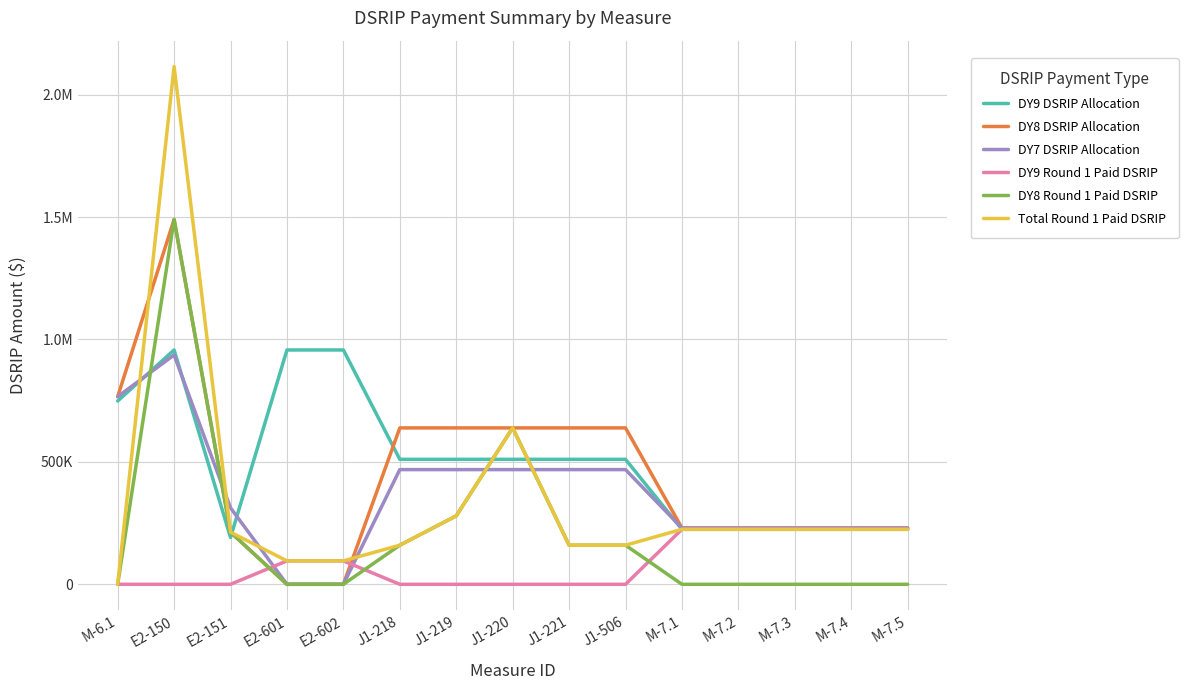

Reading left to right, transcribe all the data shown in this chart.

DY9 DSRIP Allocation: M-6.1=748618.7	E2-150=957041.0	E2-151=191408.2	E2-601=957041.0	E2-602=957041.0	J1-218=510421.8	J1-219=510421.8	J1-220=510421.8	J1-221=510421.8	J1-506=510421.9	M-7.1=224585.6	M-7.2=224585.6	M-7.3=224585.6	M-7.4=224585.6	M-7.5=224585.6
DY8 DSRIP Allocation: M-6.1=766439.0	E2-150=1490149.0	E2-151=212878.4	E2-601=0.0	E2-602=0.0	J1-218=638750.2	J1-219=638750.2	J1-220=638750.2	J1-221=638750.2	J1-506=638750.3	M-7.1=229931.7	M-7.2=229931.7	M-7.3=229931.7	M-7.4=229931.7	M-7.5=229931.7
DY7 DSRIP Allocation: M-6.1=766439.0	E2-150=936665.1	E2-151=312221.7	E2-601=0.0	E2-602=0.0	J1-218=468416.8	J1-219=468416.8	J1-220=468416.8	J1-221=468416.8	J1-506=468416.9	M-7.1=229931.7	M-7.2=229931.7	M-7.3=229931.7	M-7.4=229931.7	M-7.5=229931.7
DY9 Round 1 Paid DSRIP: M-6.1=0.0	E2-150=0.0	E2-151=0.0	E2-601=95704.1	E2-602=95704.1	J1-218=0.0	J1-219=0.0	J1-220=0.0	J1-221=0.0	J1-506=0.0	M-7.1=224585.6	M-7.2=224585.6	M-7.3=224585.6	M-7.4=224585.6	M-7.5=224585.6
DY8 Round 1 Paid DSRIP: M-6.1=0.0	E2-150=1490149.0	E2-151=212878.4	E2-601=0.0	E2-602=0.0	J1-218=159687.6	J1-219=279453.2	J1-220=638750.2	J1-221=159687.6	J1-506=159687.6	M-7.1=0.0	M-7.2=0.0	M-7.3=0.0	M-7.4=0.0	M-7.5=0.0
Total Round 1 Paid DSRIP: M-6.1=0.0	E2-150=2114592.4	E2-151=212878.4	E2-601=95704.1	E2-602=95704.1	J1-218=159687.6	J1-219=279453.2	J1-220=638750.2	J1-221=159687.6	J1-506=159687.6	M-7.1=224585.6	M-7.2=224585.6	M-7.3=224585.6	M-7.4=224585.6	M-7.5=224585.6